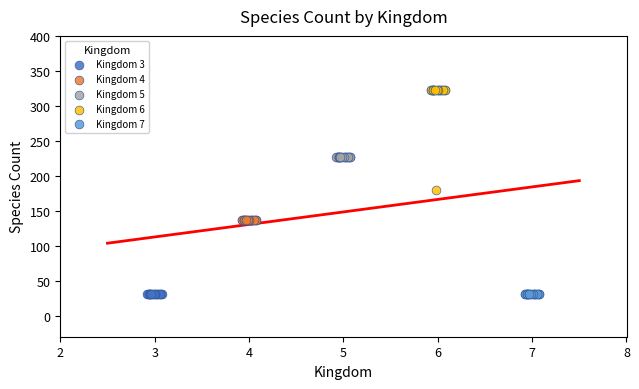

Which series reaches the maximum Y coordinate?

Kingdom 6